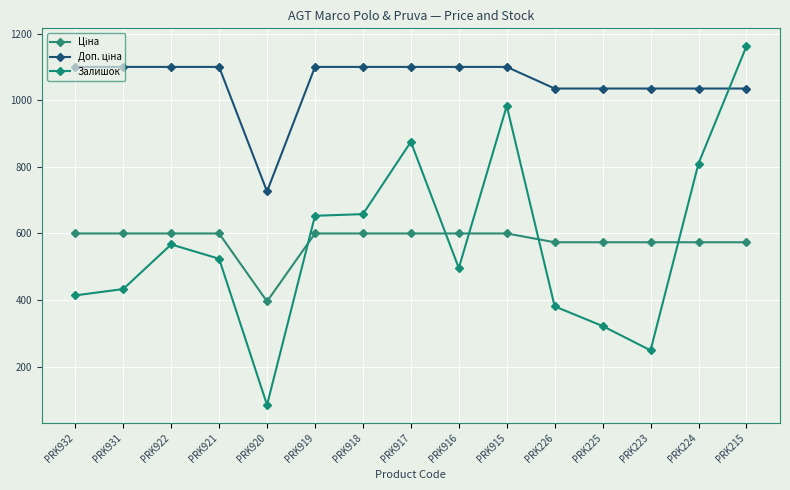

Which has a higher value, PRK915 or PRK916?

PRK915